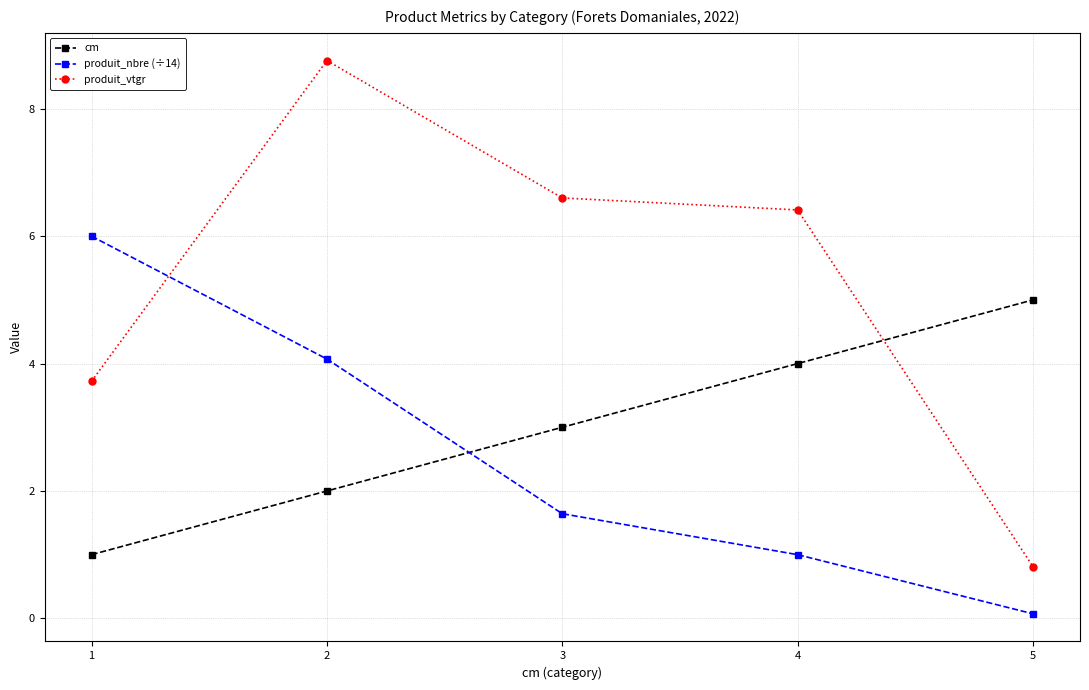

What are all the series names shown in the legend?

cm, produit_nbre (÷14), produit_vtgr